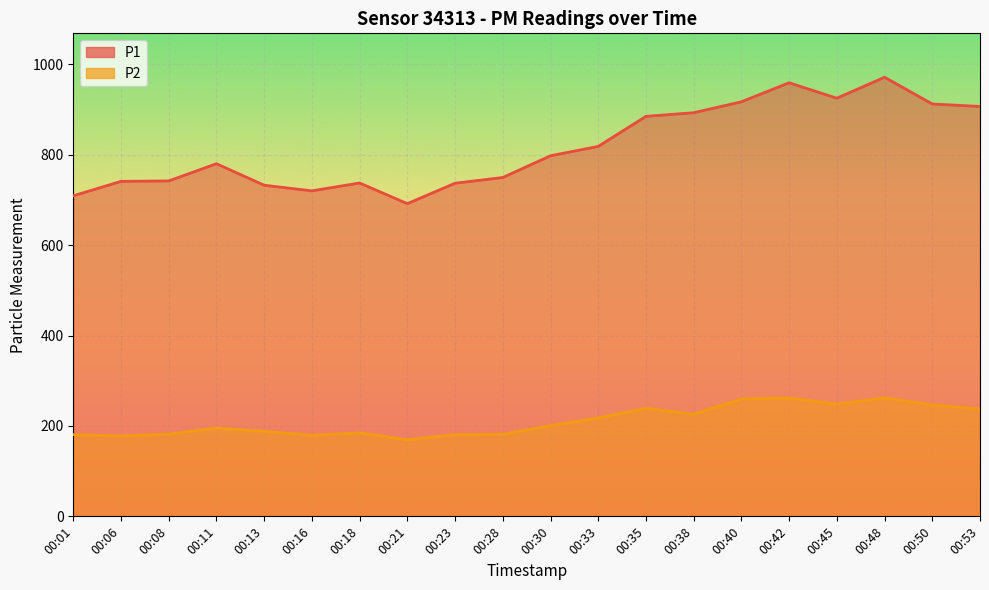

Where does the P2 series first go above 200?

00:30